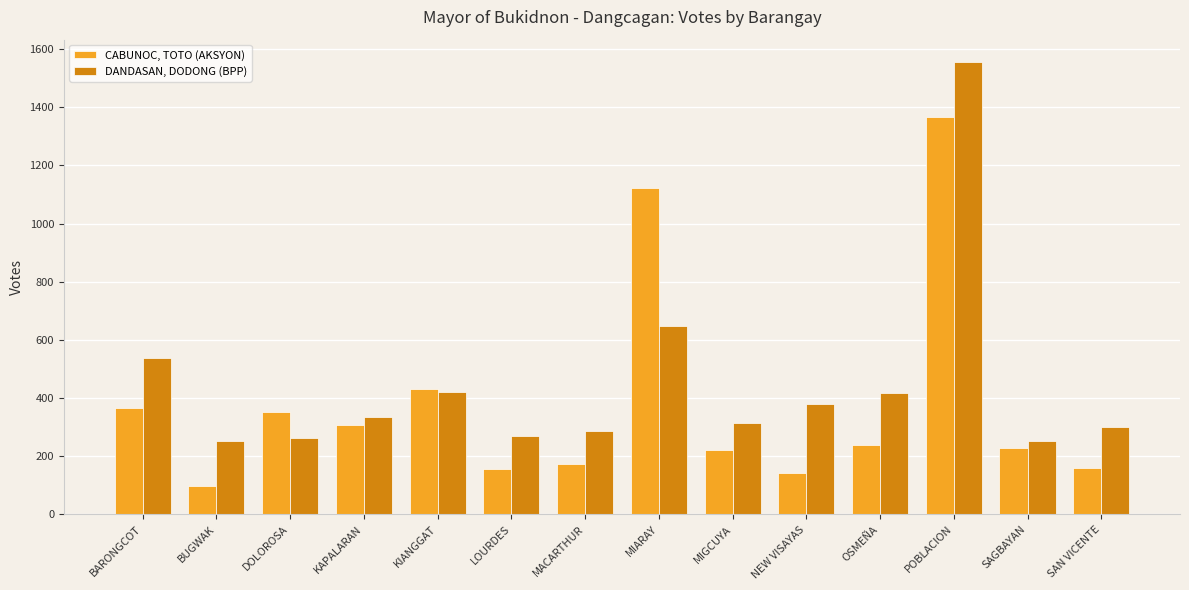

True or false: CABUNOC, TOTO (AKSYON) has a value of 1366 at POBLACION.

True